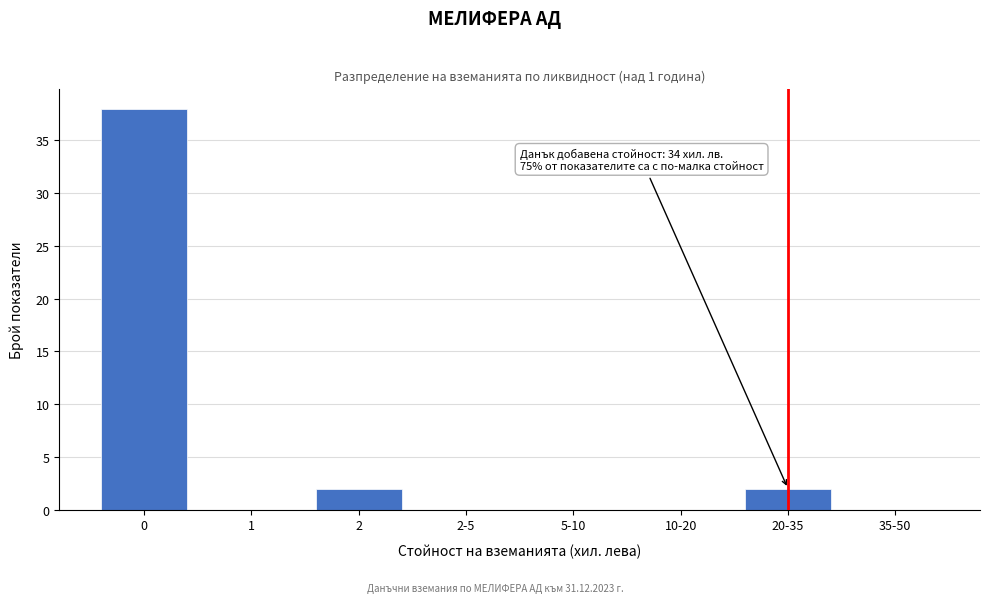

Reading left to right, what are all the values shown in this chart?

0=38	1=0	2=2	2-5=0	5-10=0	10-20=0	20-35=2	35-50=0